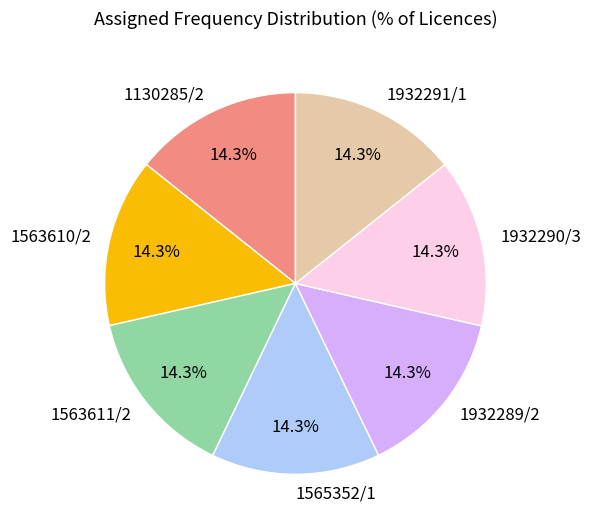

Is it true that 1563610/2 is 14% of the pie?

True